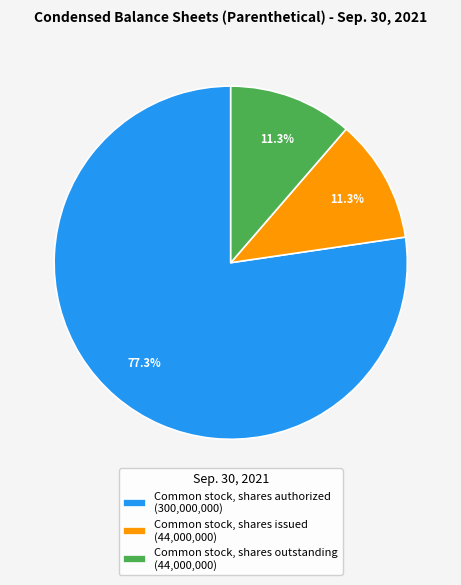

Approximately how many times larger is the value at Common stock, shares outstanding compared to Common stock, shares issued?

1.0